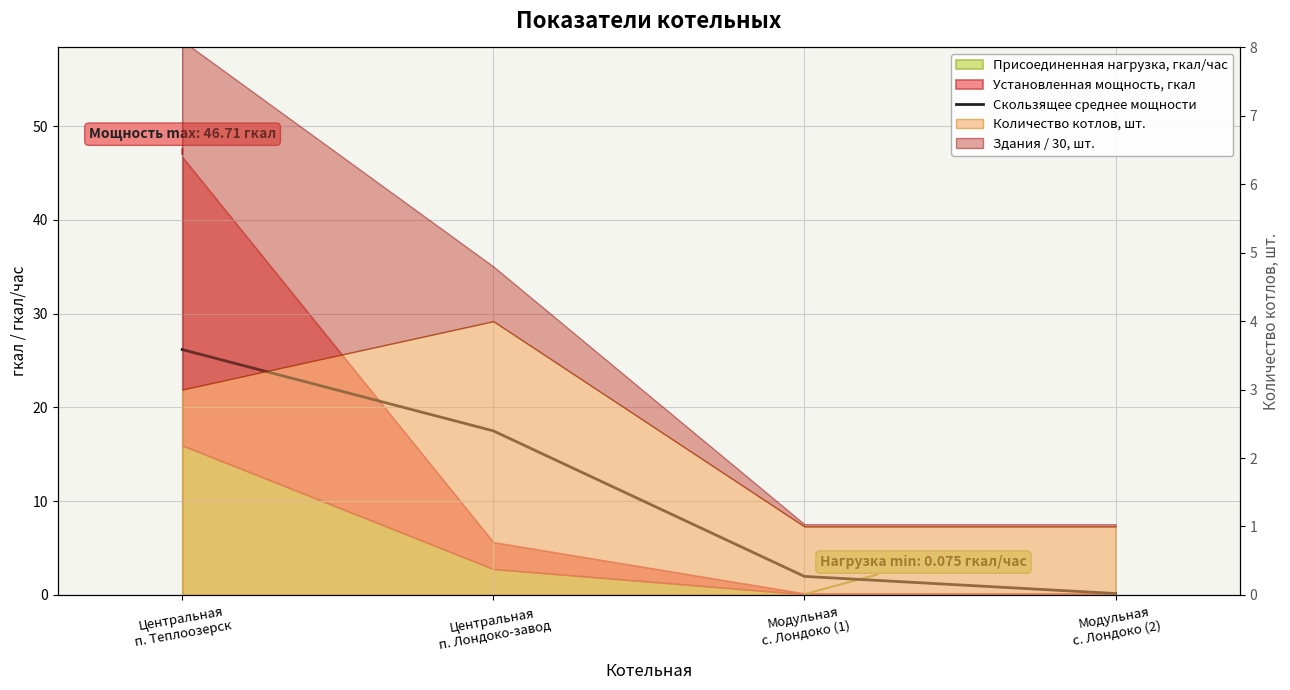

What is the smallest value displayed?

0.1